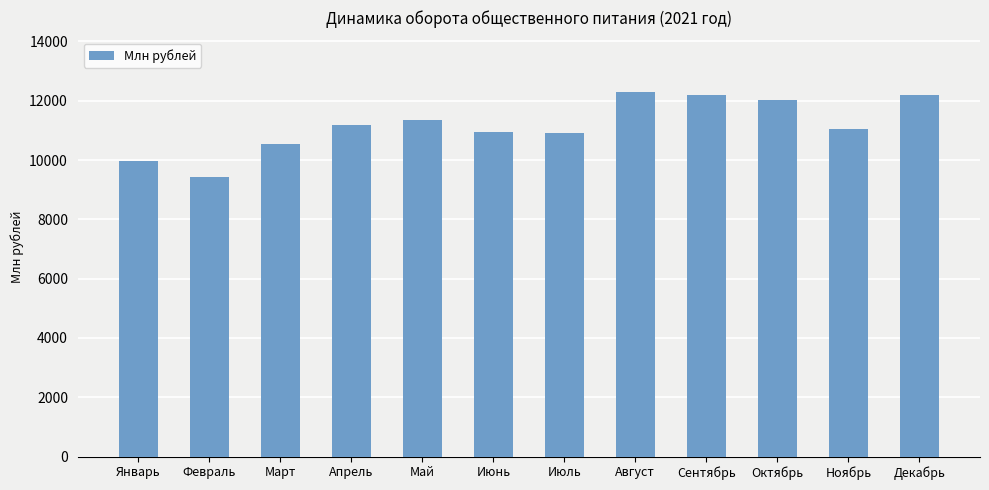

How many values exceed 11184?

6